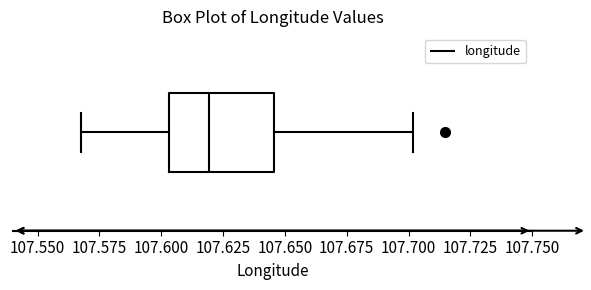

Read this box plot against the x-axis: the position of the median line, the range covered by the box, and the ends of both whiskers. The values are not printed on the chart, so give them approximately, as read against the axis.

median 107.620, box 107.605 to 107.645, whiskers 107.570 to 107.700